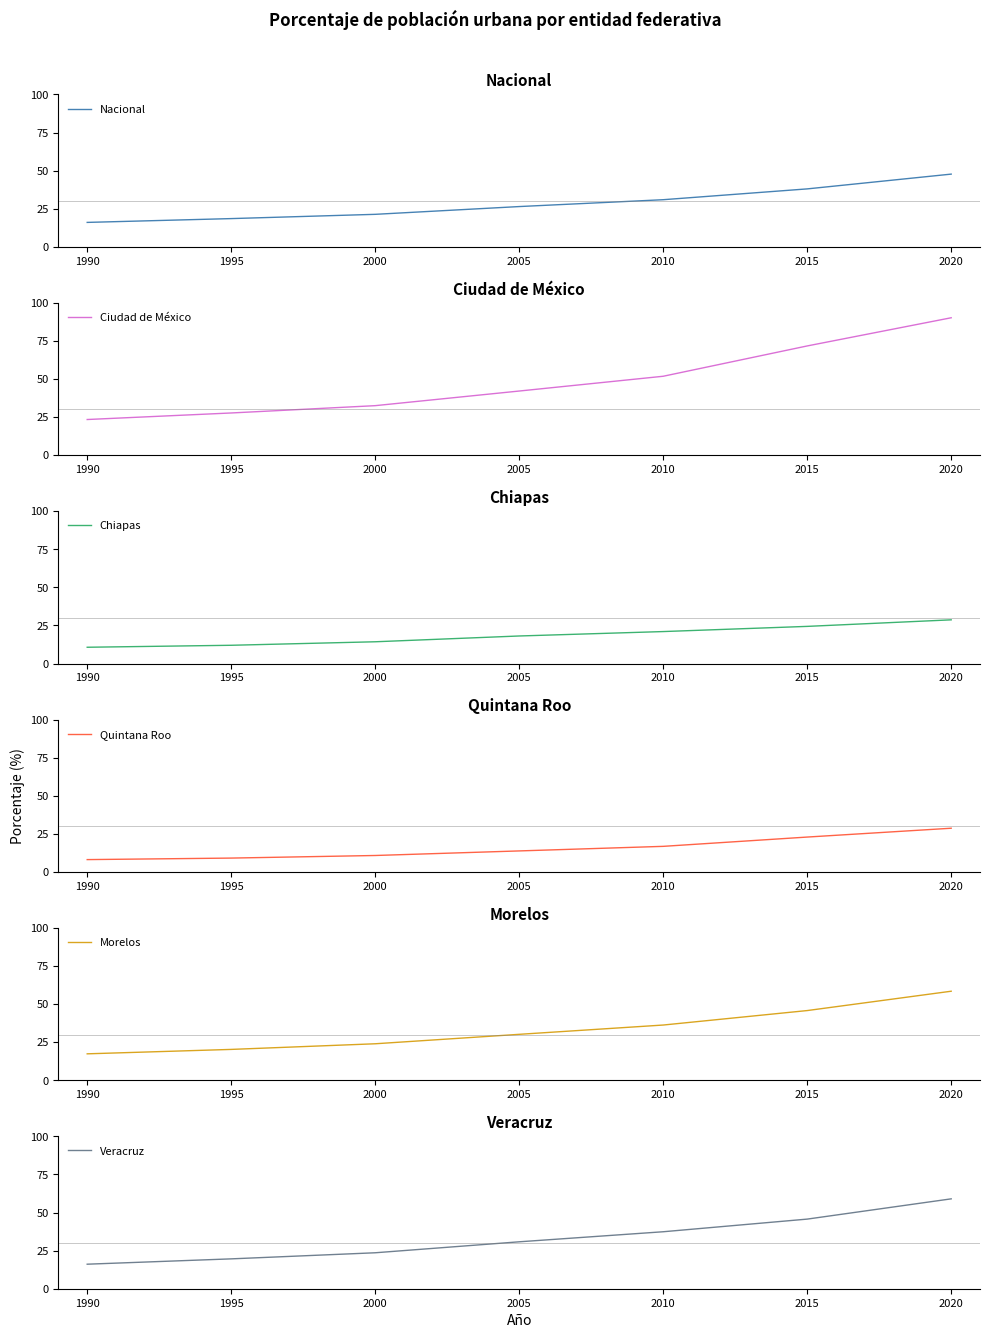

Which series has the largest total across all categories?

Ciudad de México